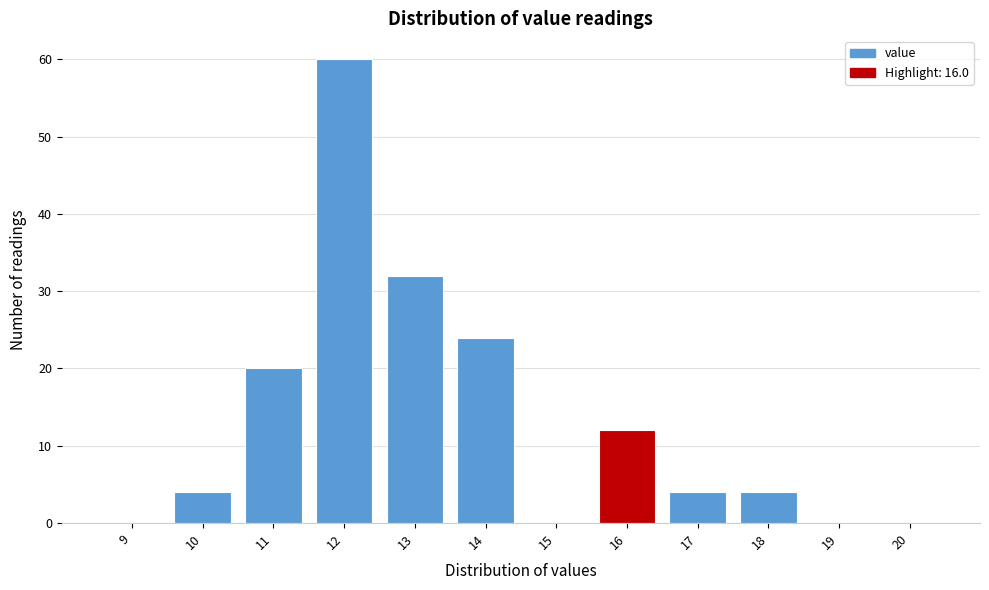

At which label is the value closest to 30?

13